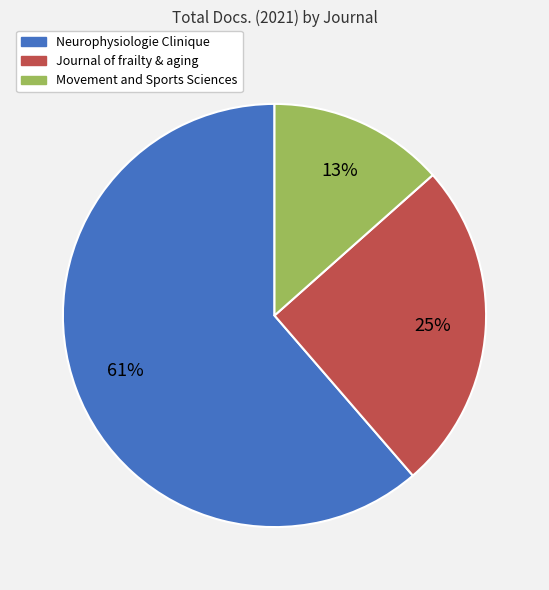

Rank the categories by value from highest to lowest.

Neurophysiologie Clinique, Journal of frailty & aging, Movement and Sports Sciences